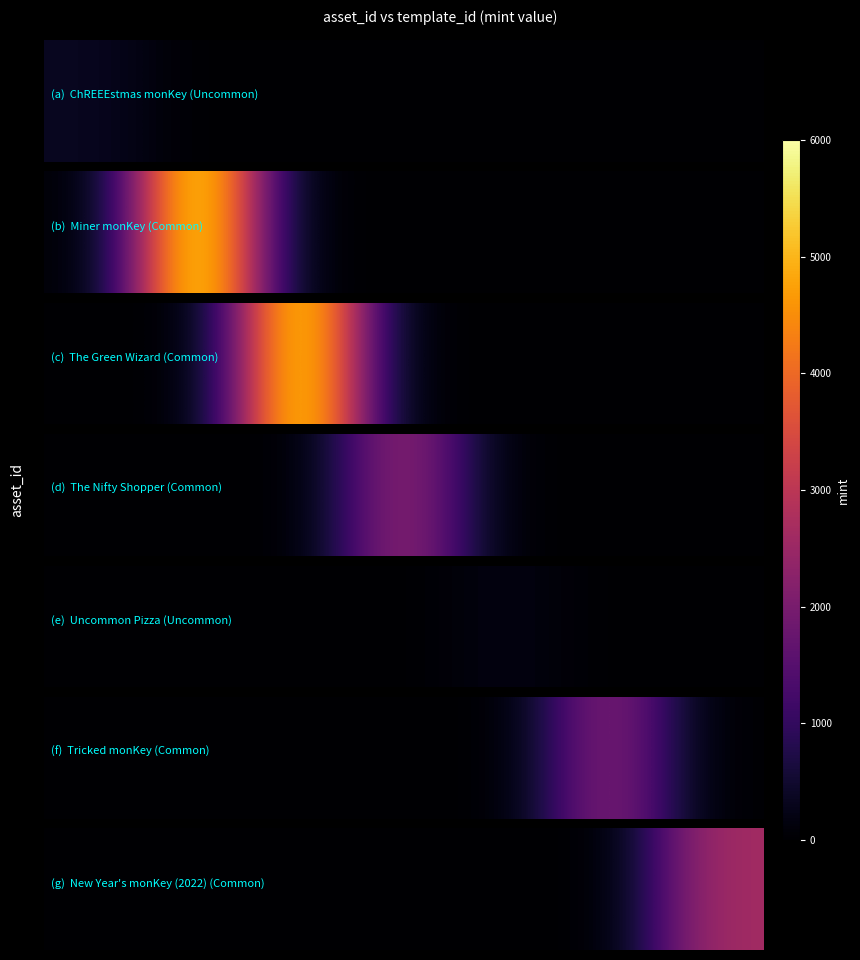

The chart shows a value of -1176 at 2. True or false?

False